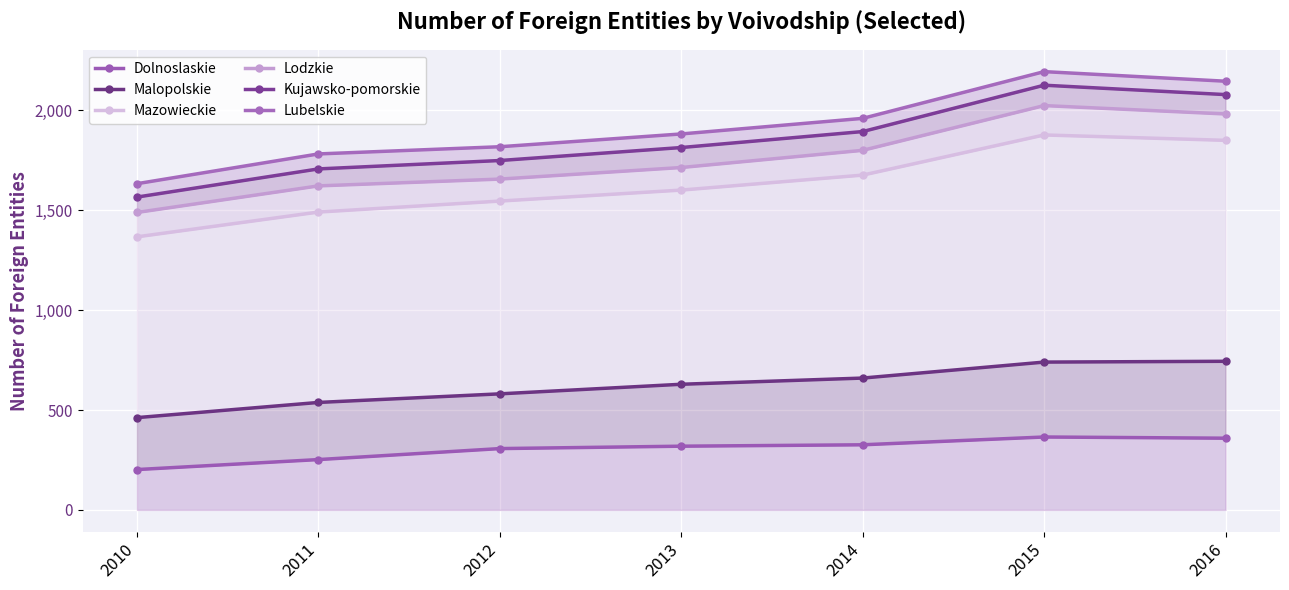

What is the total value across all series at 2015?

9326